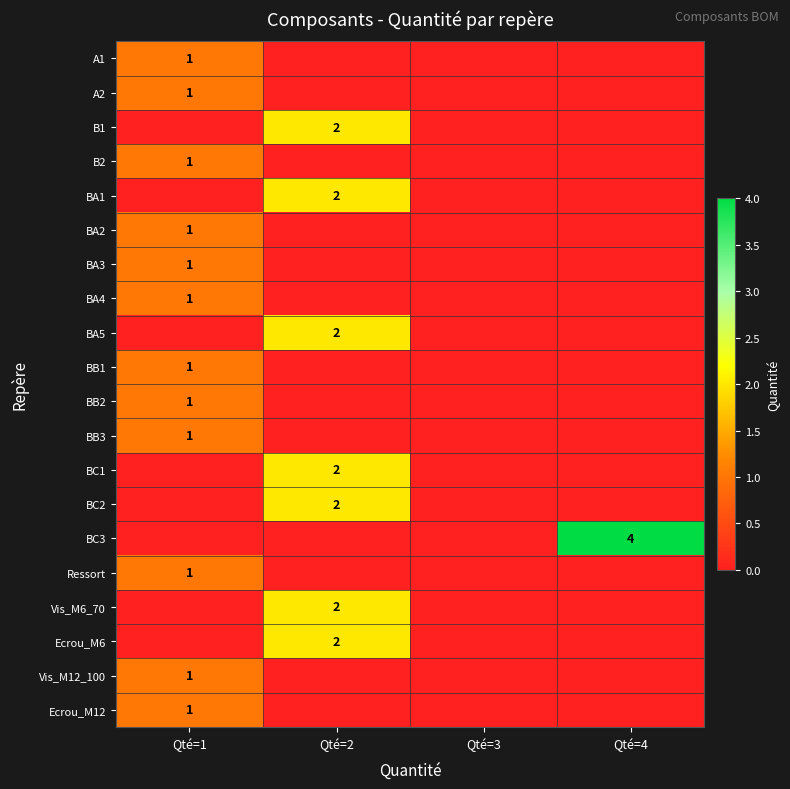

Is it true that BB3 equals 2 at Qté=1?

False